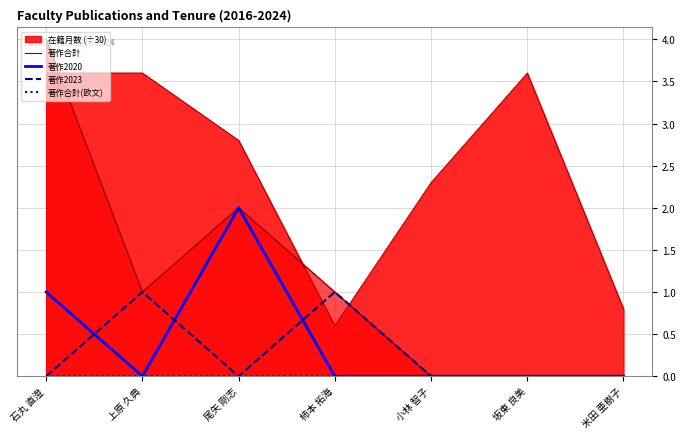

The value of 著作2020 at 坂東 良美 is 0. True or false?

True